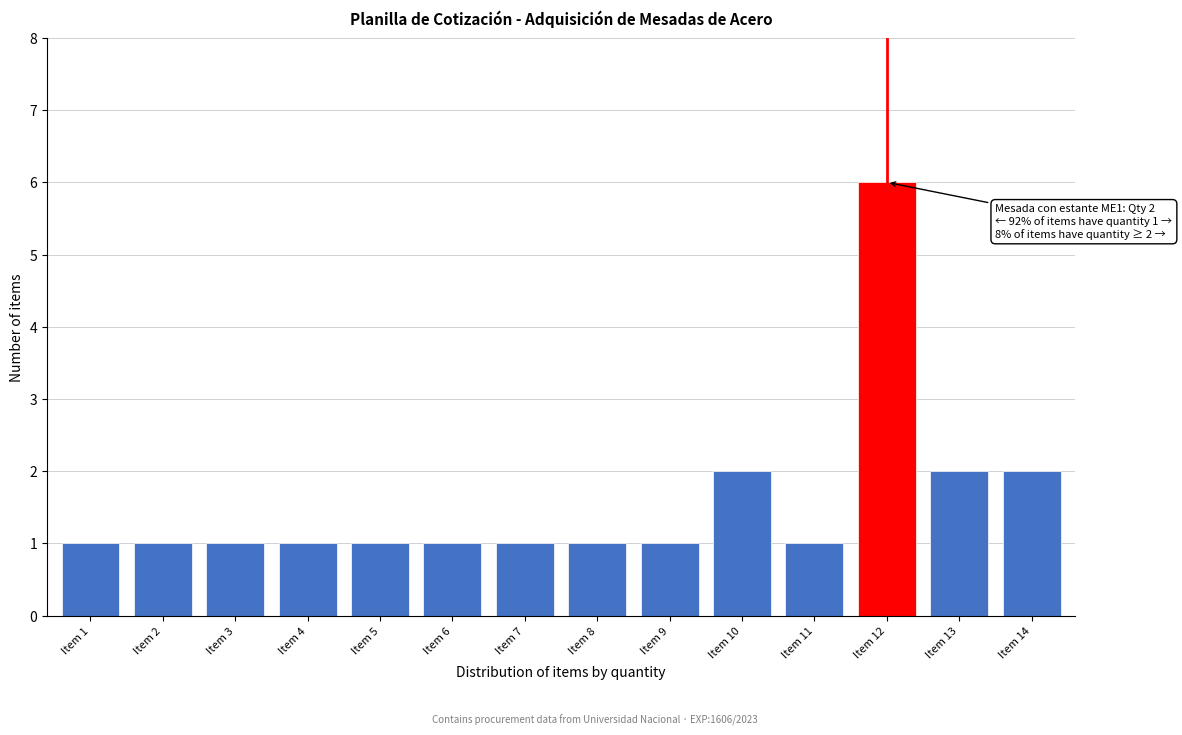

Reading right to left, transcribe all the data shown in this chart.

2	2	6	1	2	1	1	1	1	1	1	1	1	1